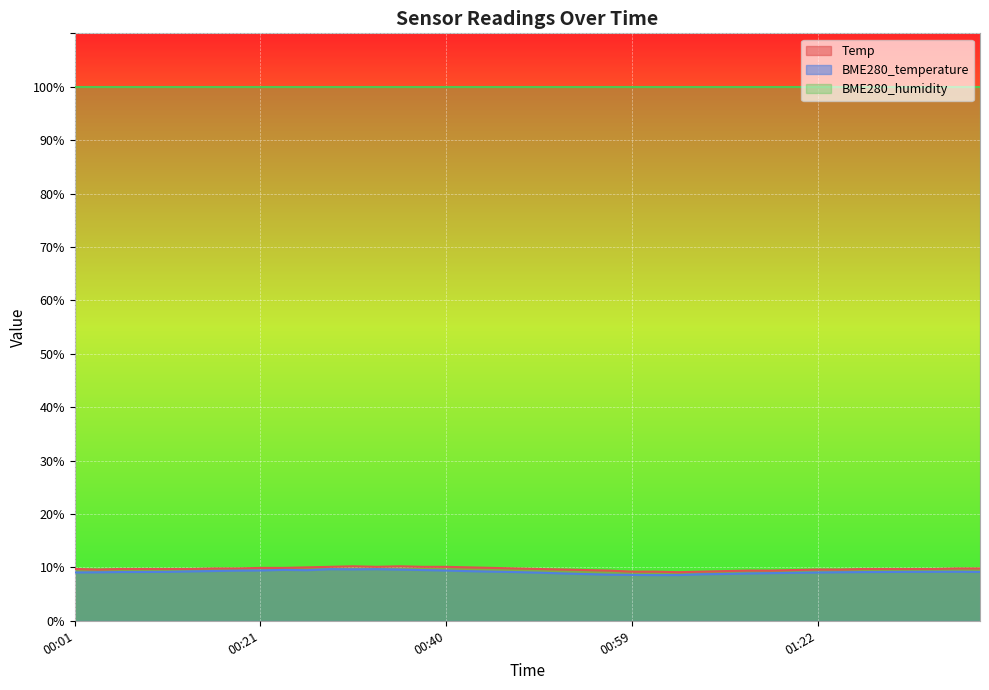

Where is the first local maximum for Temp?

00:30